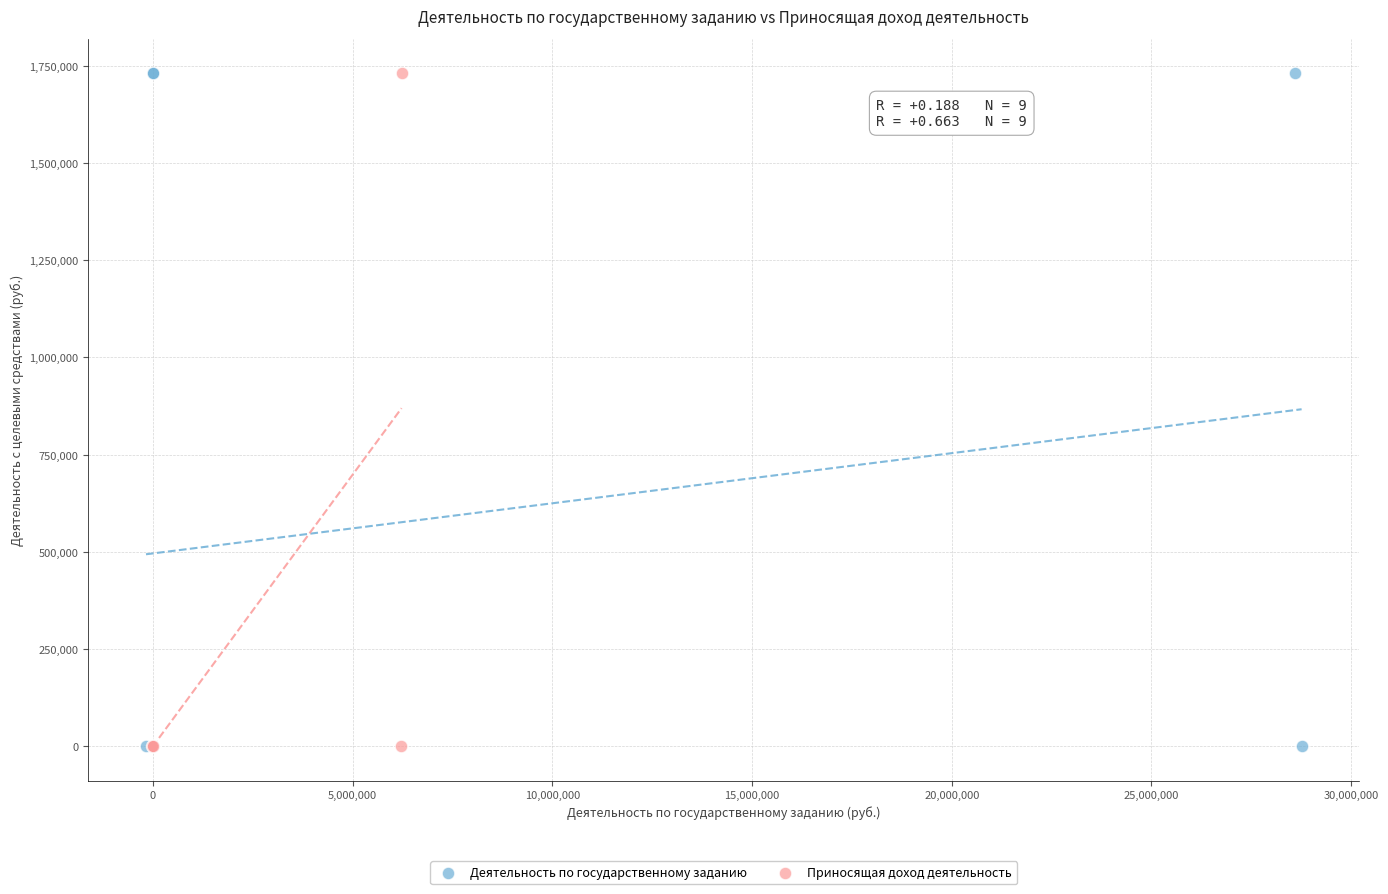

What are all the series names shown in the legend?

Деятельность по государственному заданию, Приносящая доход деятельность